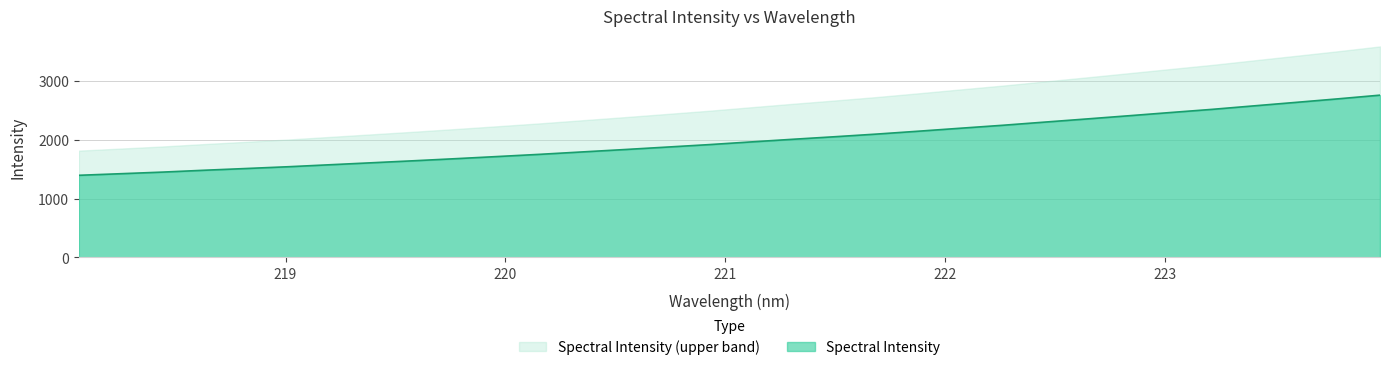

List the labels in order of value, smallest first.

218.0596, 218.2508, 218.442, 218.6332, 218.8244, 219.0156, 219.2067, 219.3979, 219.589, 219.7801, 219.9712, 220.1623, 220.3533, 220.5444, 220.7354, 220.9264, 221.1174, 221.3083, 221.4993, 221.6902, 221.8812, 222.0721, 222.263, 222.4538, 222.6447, 222.8355, 223.0264, 223.2172, 223.408, 223.5987, 223.7895, 223.9802